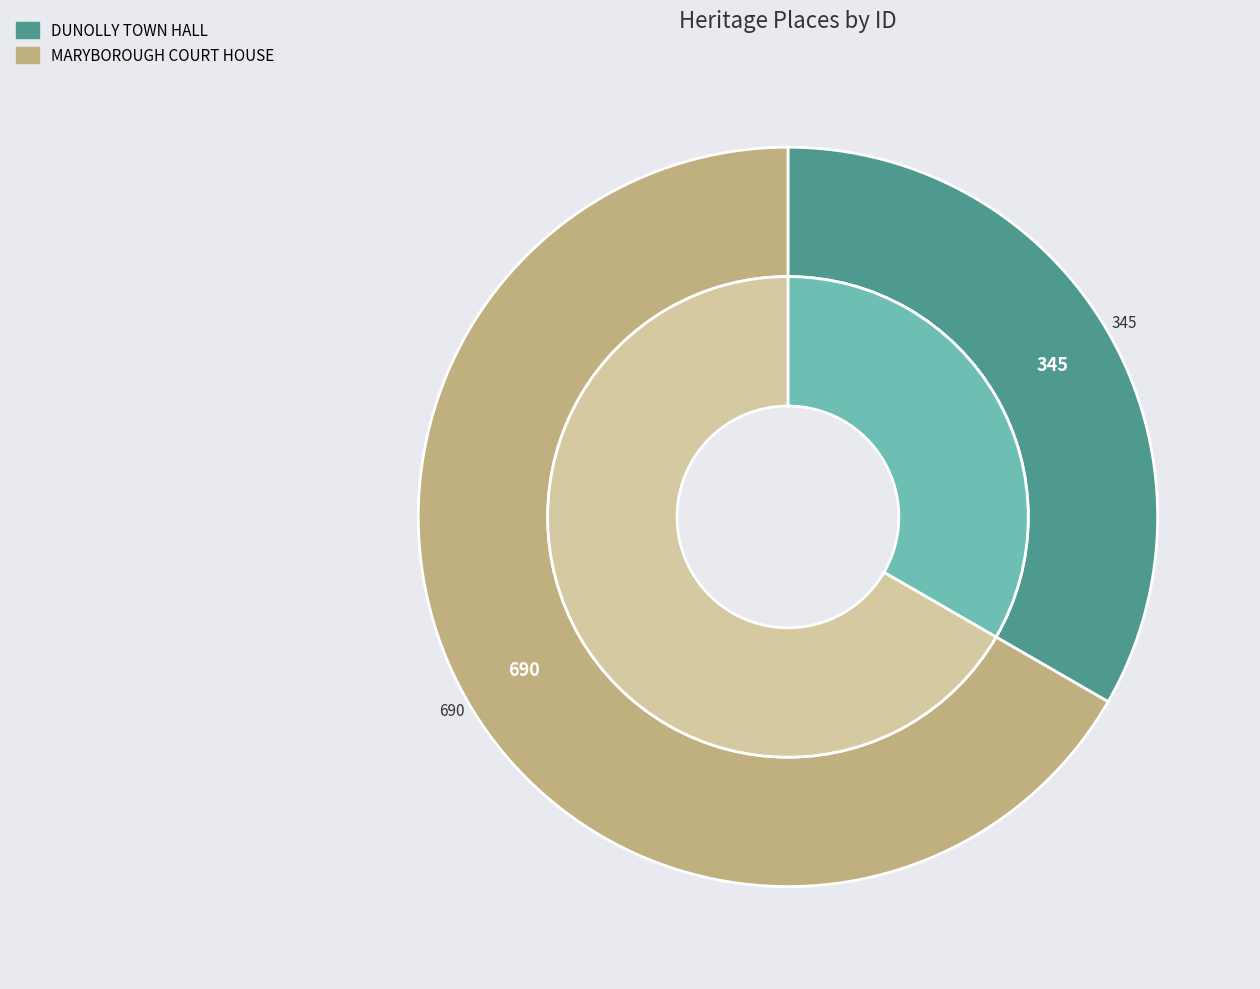

How much of the chart is everything except DUNOLLY TOWN HALL?

66.7%